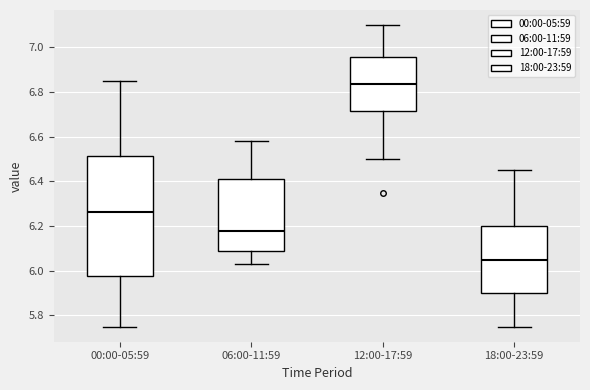

Comparing the boxes themselves (not the whiskers), which one is the tallest?

00:00-05:59